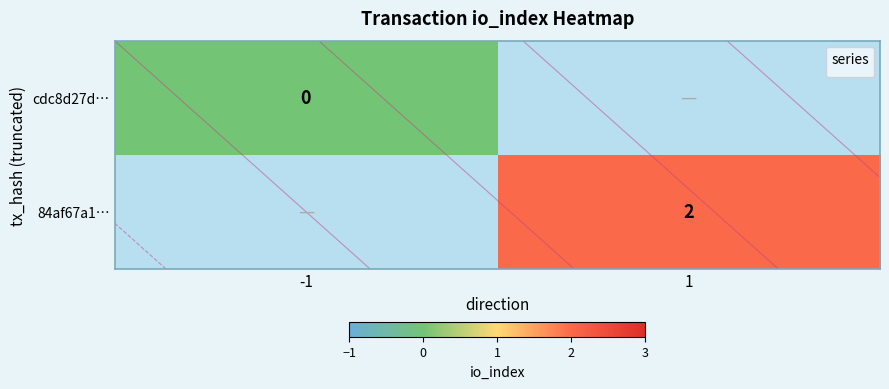

Read the 84af67a1… value at 1.

2.0